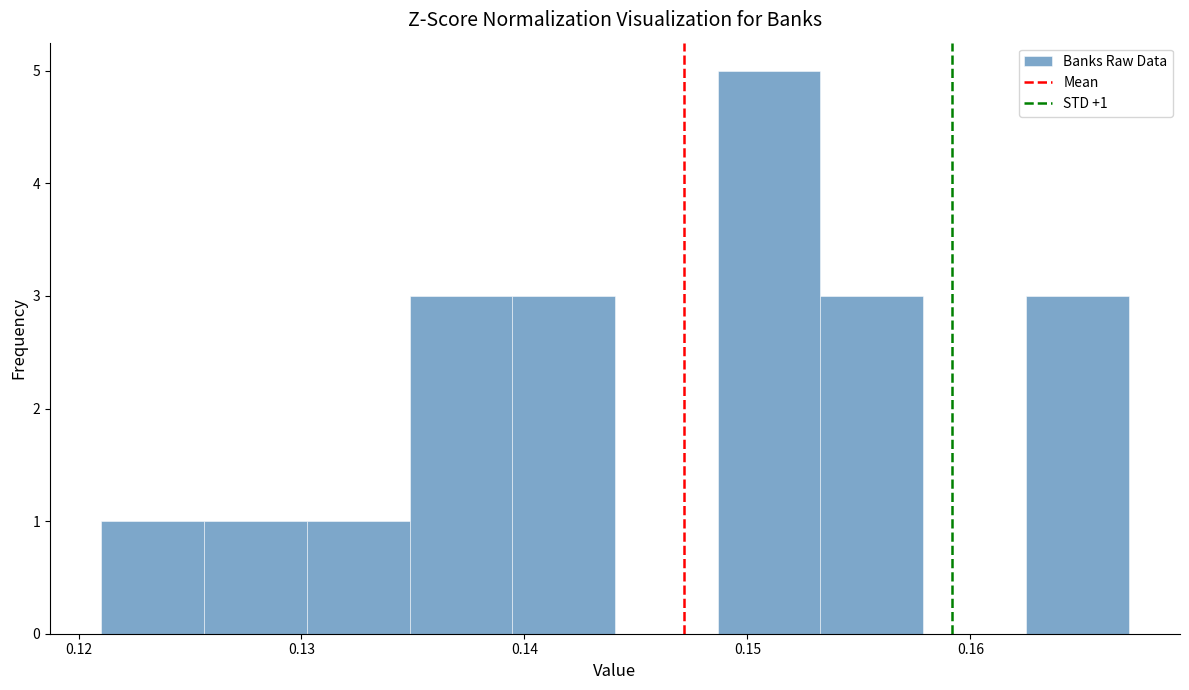

Which range on the x-axis has the tallest bar?

0.149 to 0.153